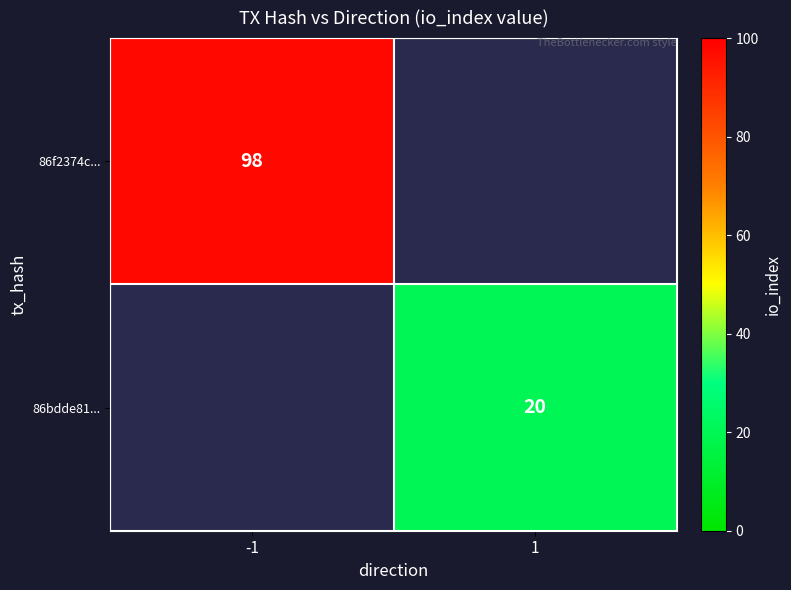

Is it true that 86f2374c... equals 98 at -1?

True